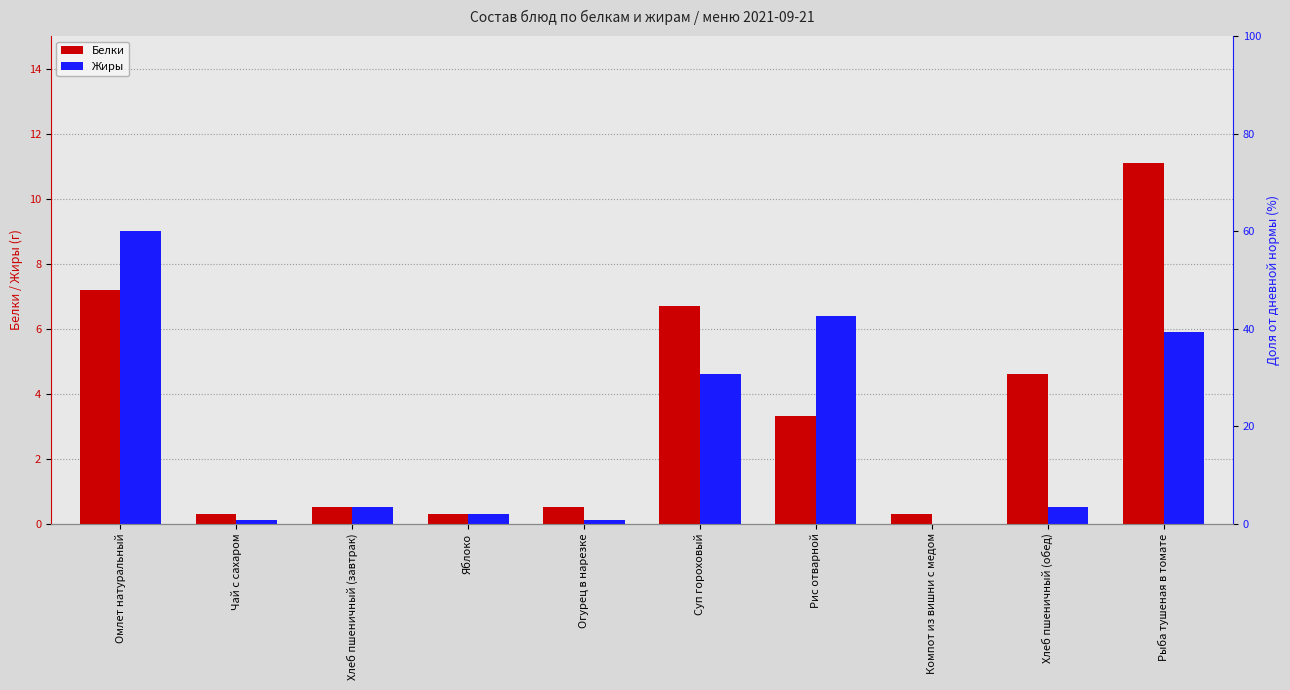

What is the minimum value for Белки?

0.3